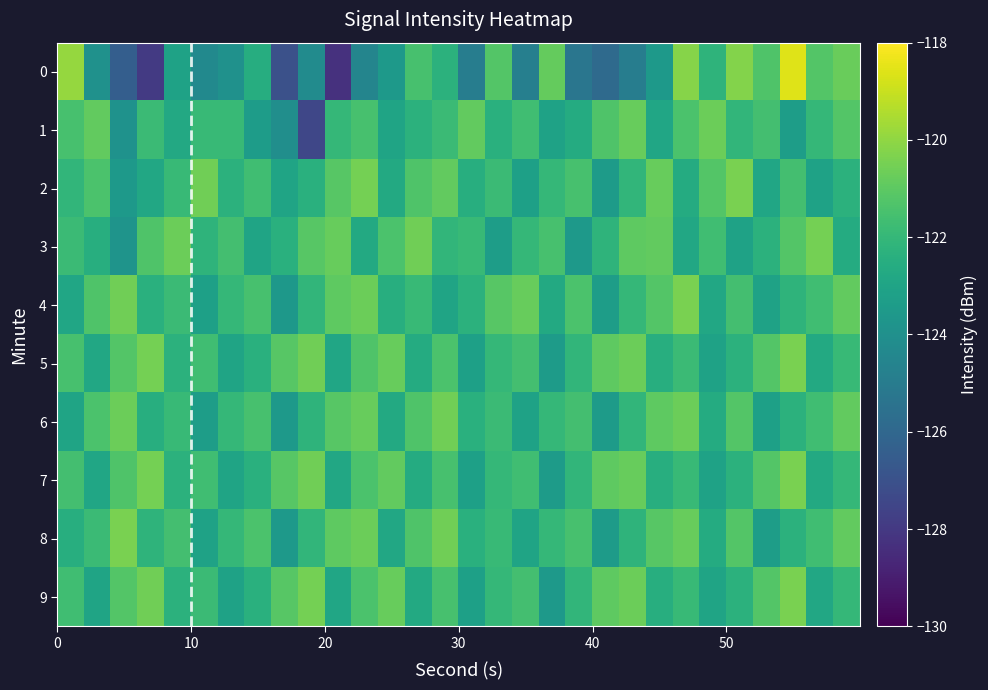

Where does the 6 series first go above -121?

4